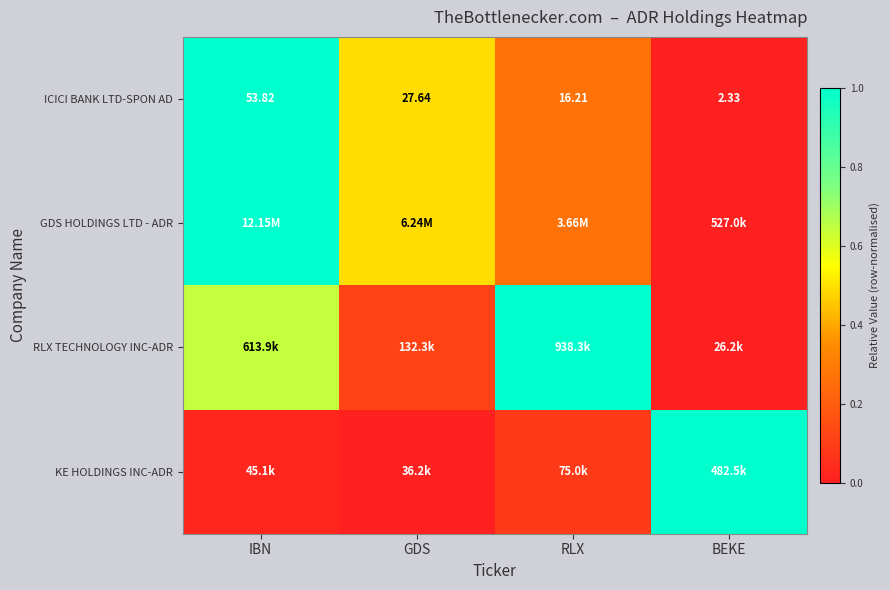

List the labels in order of ICICI BANK LTD-SPON AD value, largest first.

IBN, GDS, RLX, BEKE